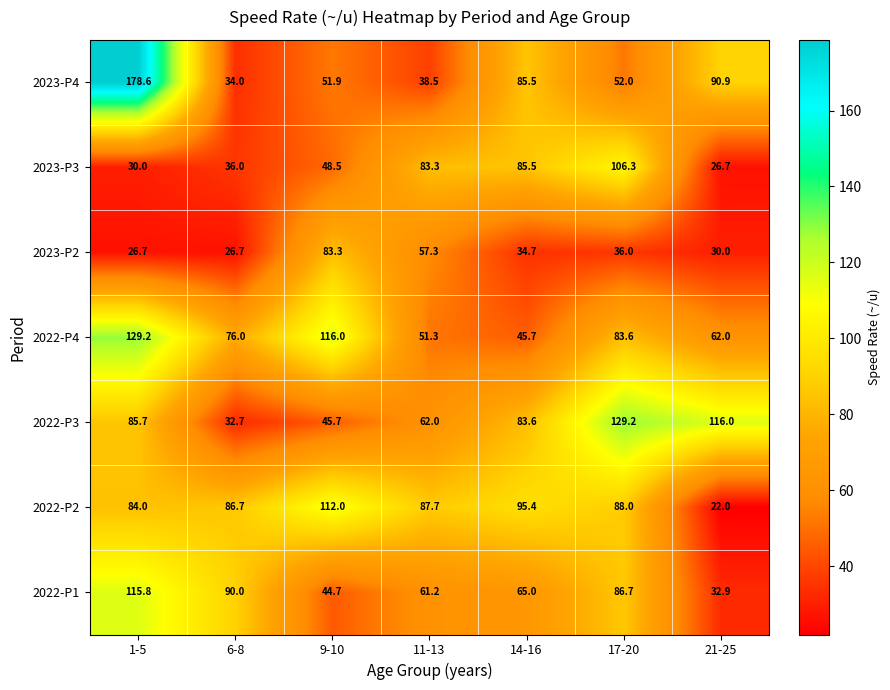

Which label corresponds to the smallest value in the chart?

21-25